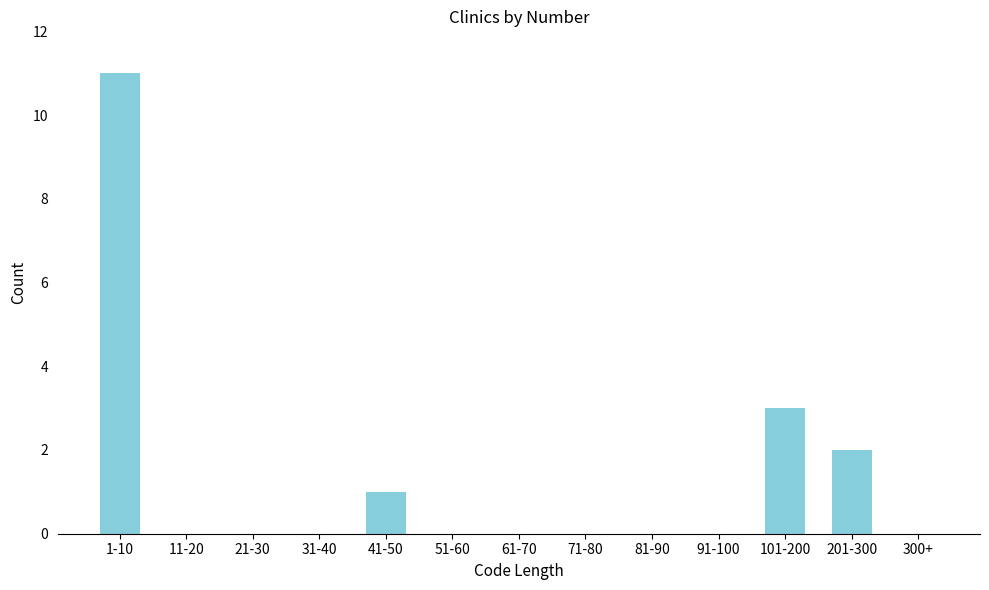

Reading left to right, list all the values displayed in this chart.

1-10=11	11-20=0	21-30=0	31-40=0	41-50=1	51-60=0	61-70=0	71-80=0	81-90=0	91-100=0	101-200=3	201-300=2	300+=0